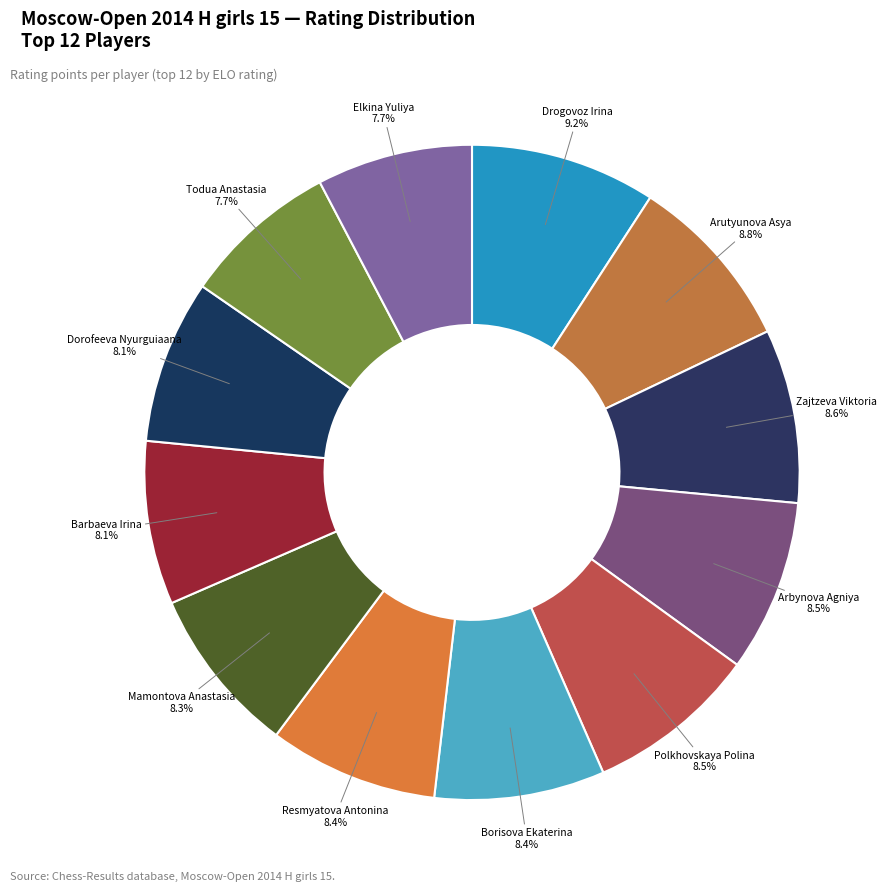

How many slices are in this pie chart?

12